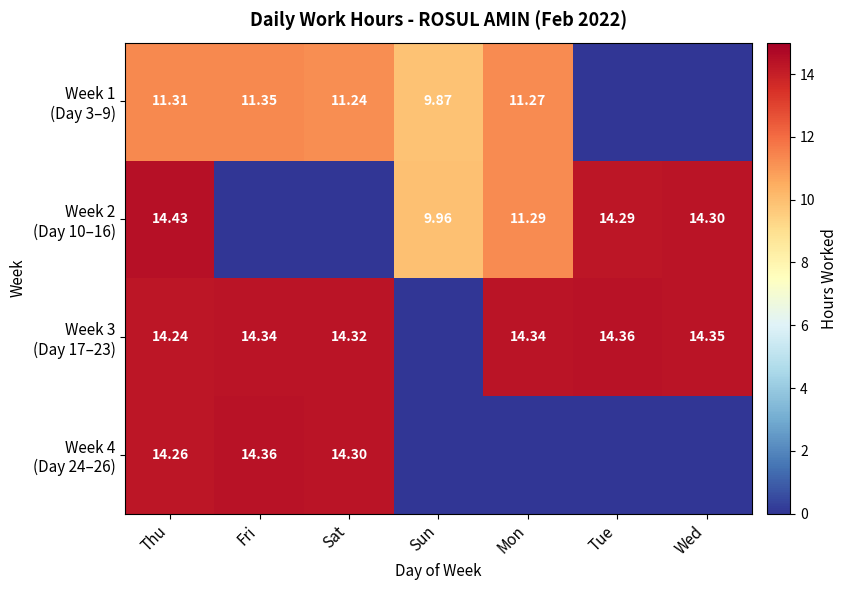

How many values in the Week 2 (Day 10–16) series exceed 11?

4